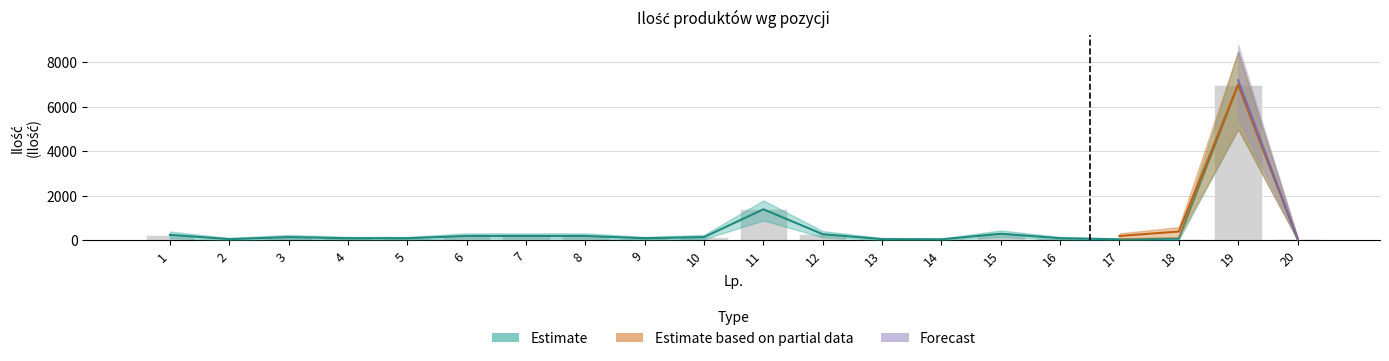

The value of Estimate at 17 is 50.0. True or false?

True